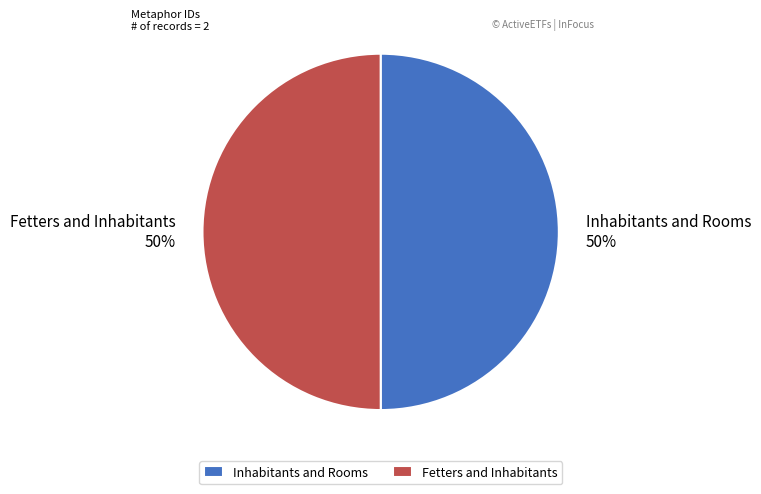

How many slices are in this pie chart?

2